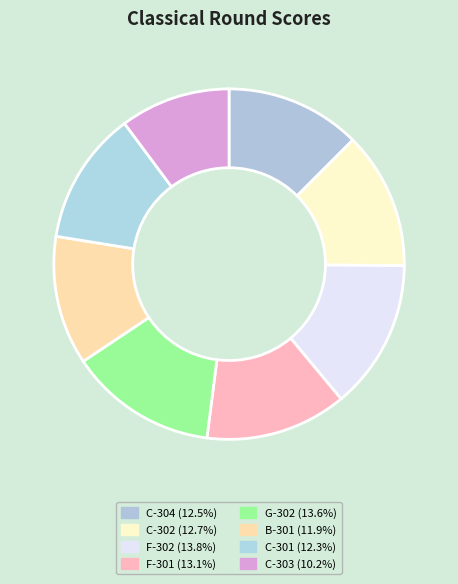

To the nearest percent, what percentage of the pie is G-302?

14%